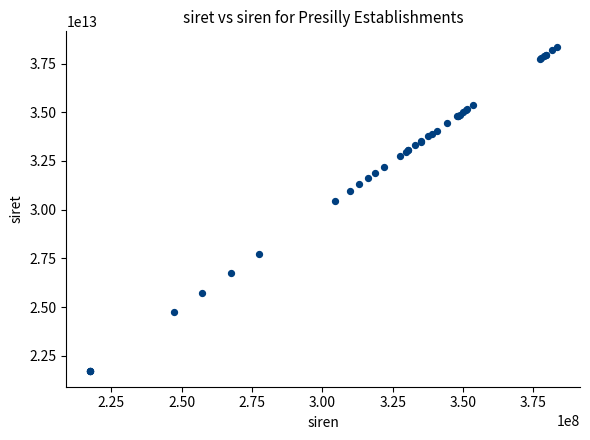

What Y value in the scatter plot is closest to 30032202250018?

30439562700017